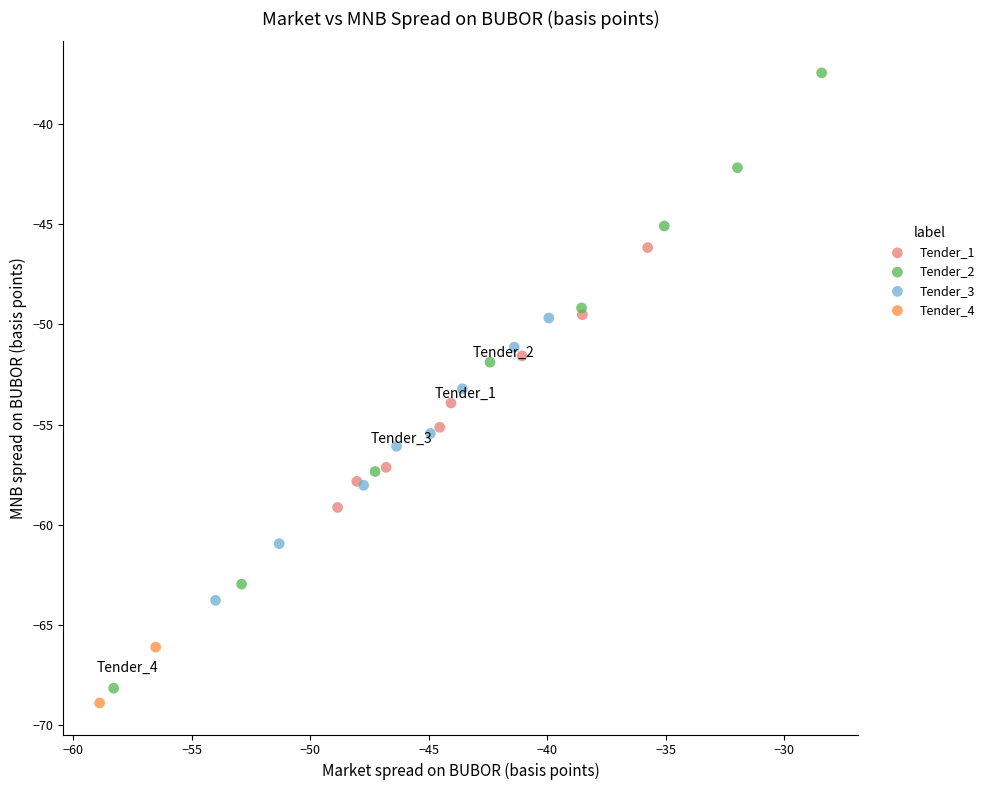

Which series has the widest spread of Y values?

Tender_2